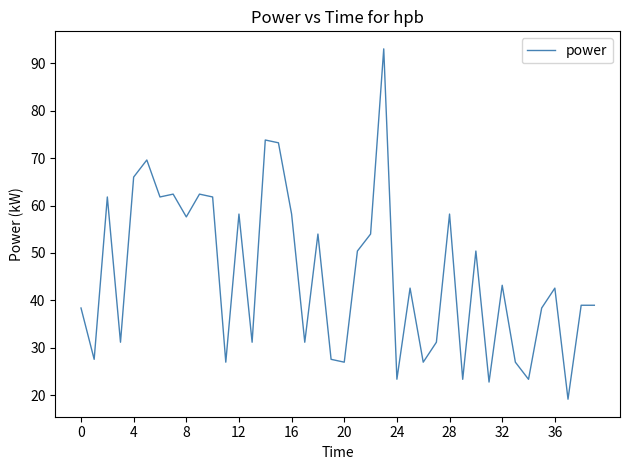

What is the smallest value displayed?

19.2